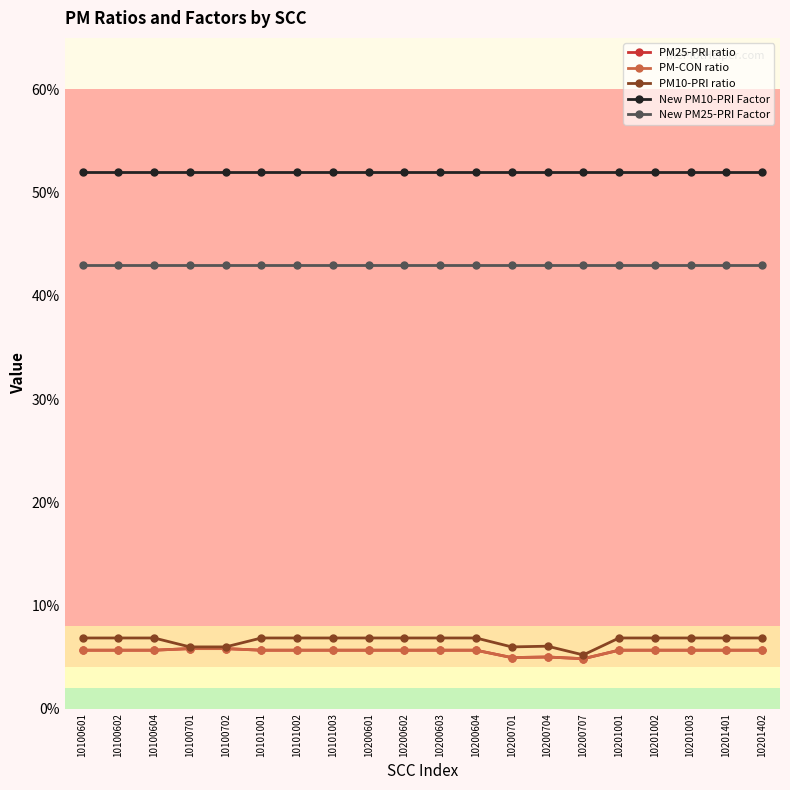

Does the chart have visible grid lines?

No